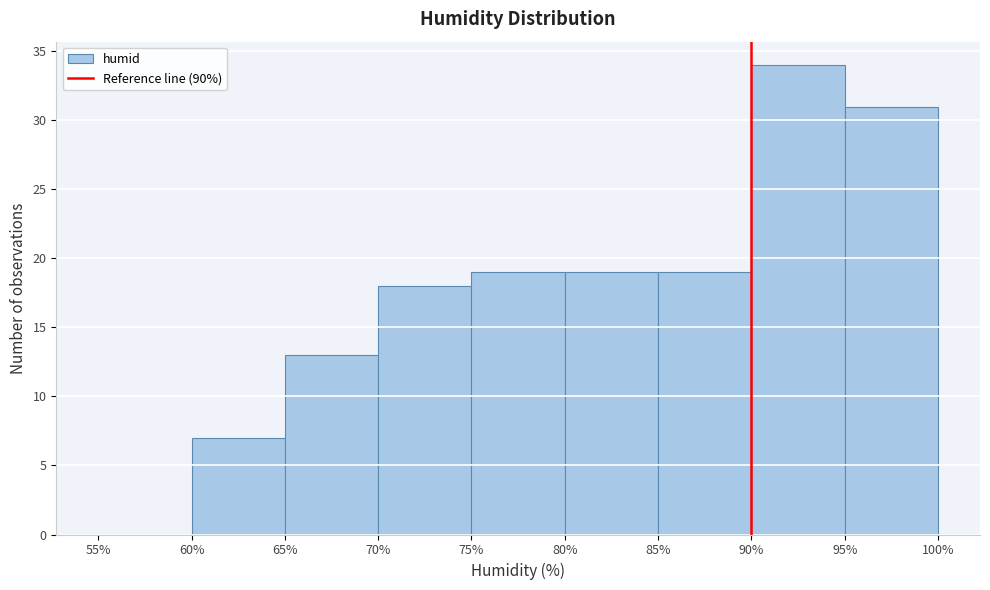

Reading left to right, list every bar in this chart as the range it spans on the x-axis followed by its height. The values are not printed on the chart, so give them approximately, as read against the axis.

55% to 60%: 0
60% to 65%: 7
65% to 70%: 13
70% to 75%: 18
75% to 80%: 19
80% to 85%: 19
85% to 90%: 19
90% to 95%: 34
95% to 100%: 31